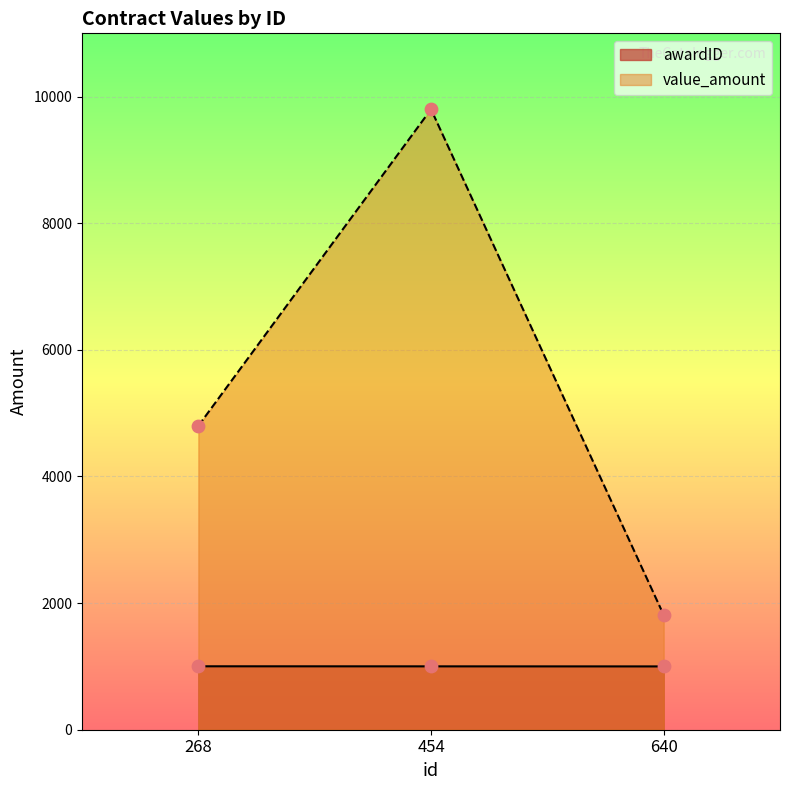

Is the value of awardID at 268 greater than the value of value_amount at 454?

No